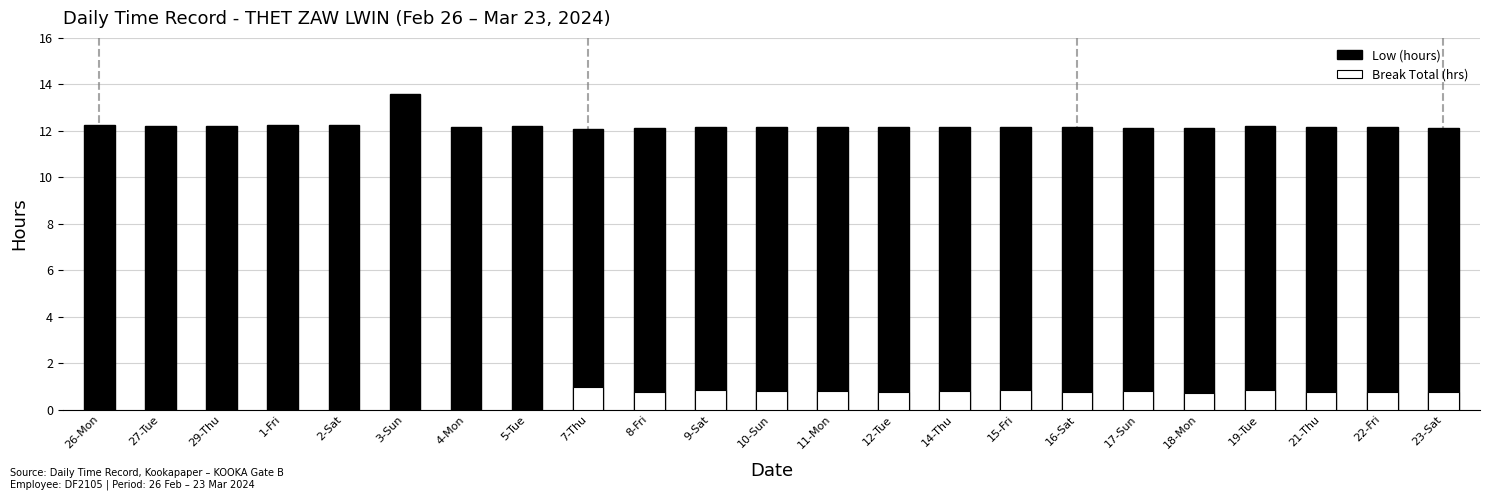

At which label does Break Total (hrs) reach its peak?

7-Thu